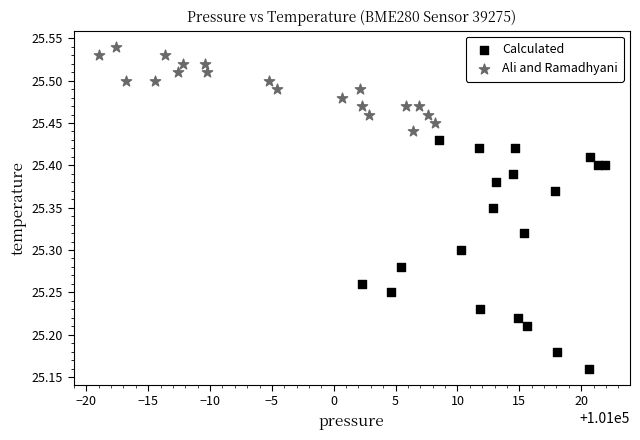

Which series contains the highest Y value?

Ali and Ramadhyani